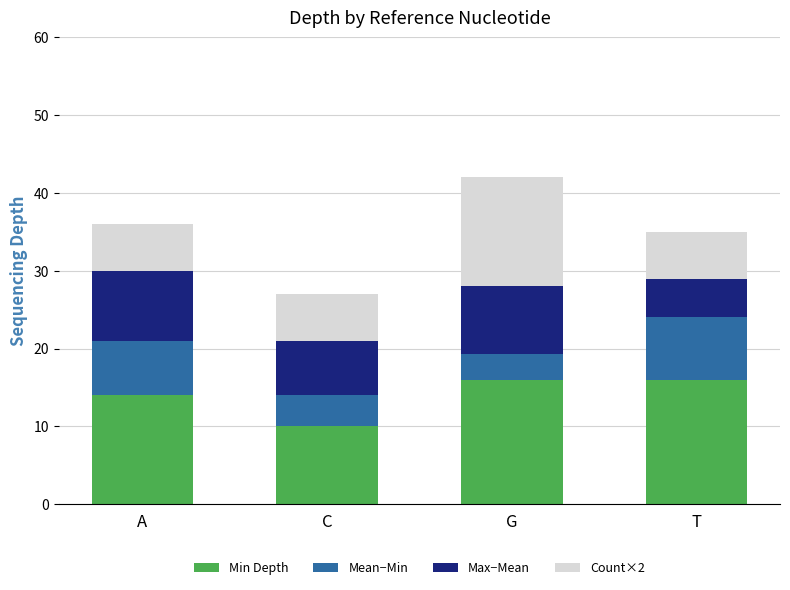

Are the bars horizontal?

No